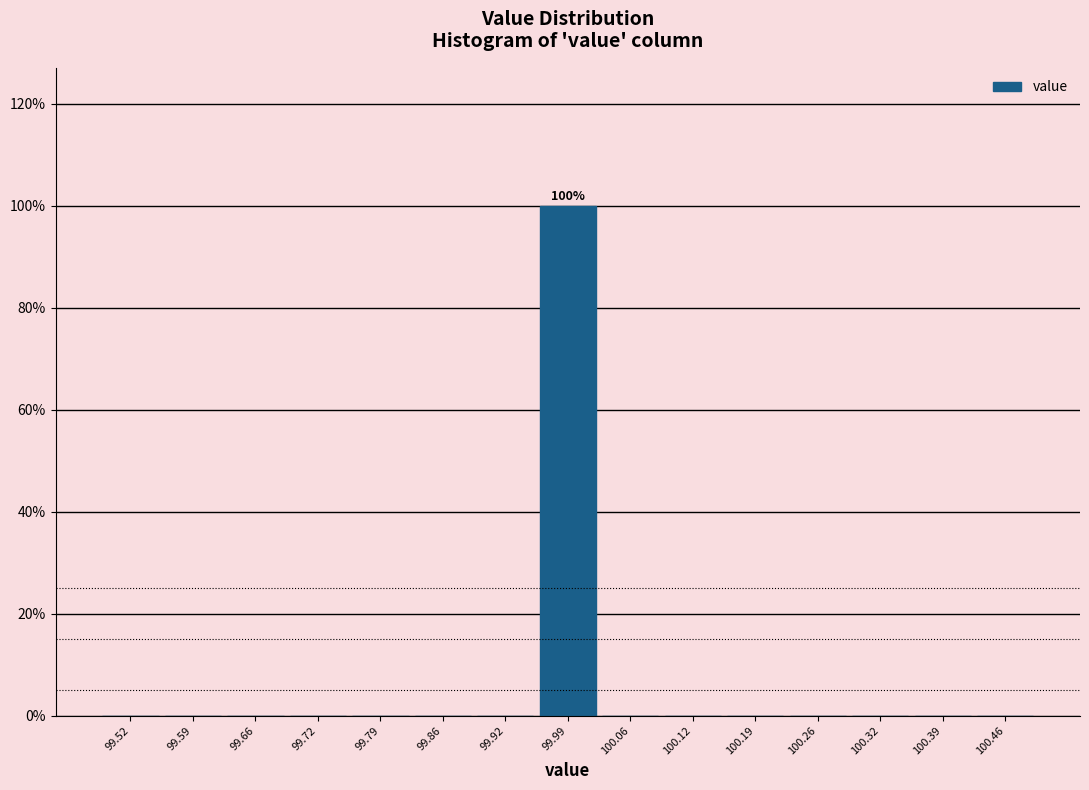

Which range on the x-axis has the tallest bar?

99.96 to 100.02